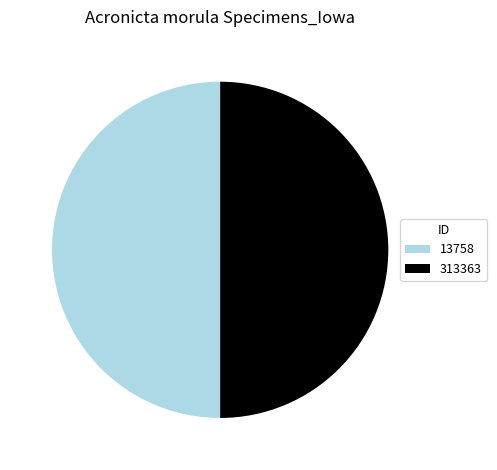

Is it true that 313363 is 40% of the pie?

False